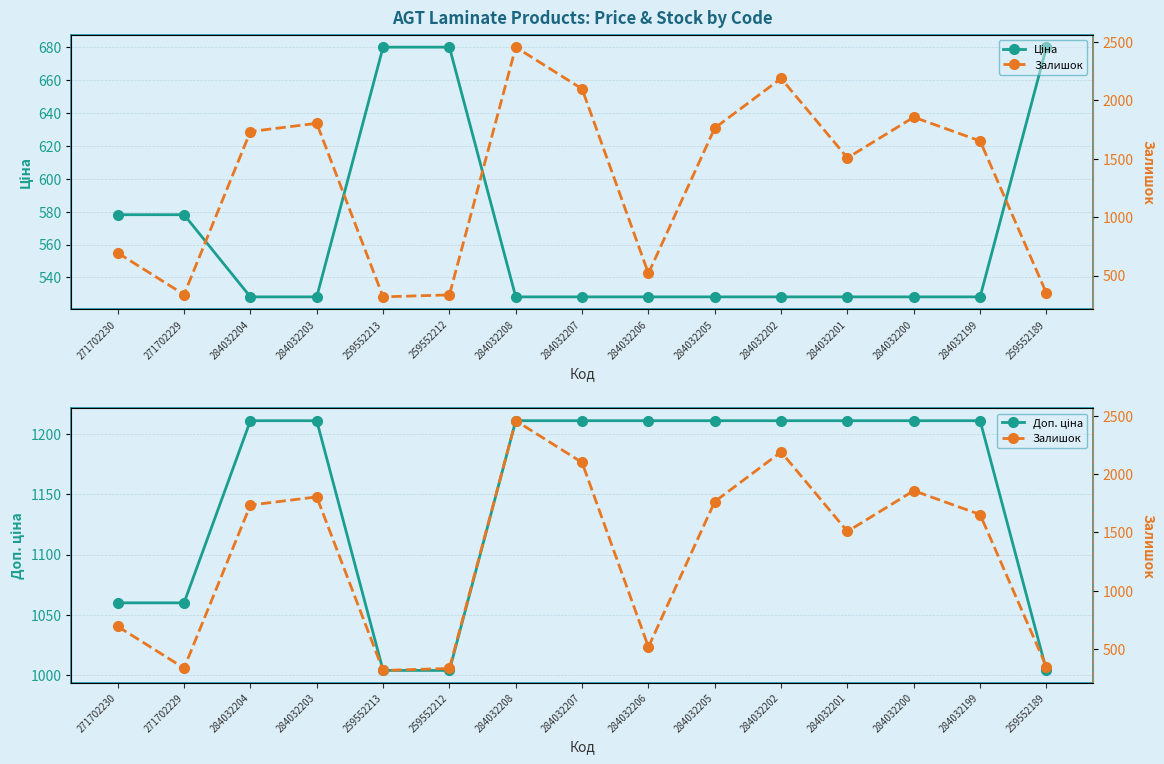

Reading right to left, what are all the values shown in this chart?

Ціна: 679.8	528.2	528.2	528.2	528.2	528.2	528.2	528.2	528.2	679.8	679.8	528.2	528.2	578.1	578.1
Доп. ціна: 1004.1	1210.7	1210.7	1210.7	1210.7	1210.7	1210.7	1210.7	1210.7	1004.1	1004.1	1210.7	1210.7	1060.0	1060.0
Залишок: 348.0	1653.0	1857.0	1508.0	2189.0	1764.0	518.0	2099.0	2457.0	334.0	317.0	1804.0	1734.0	337.0	694.0